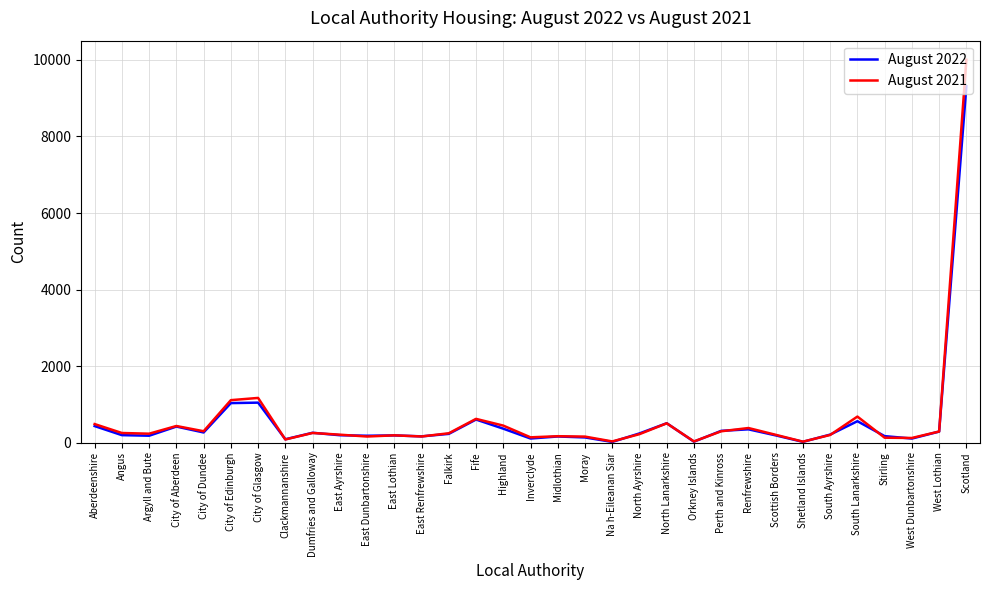

At which category is the sum across all series the highest?

Scotland